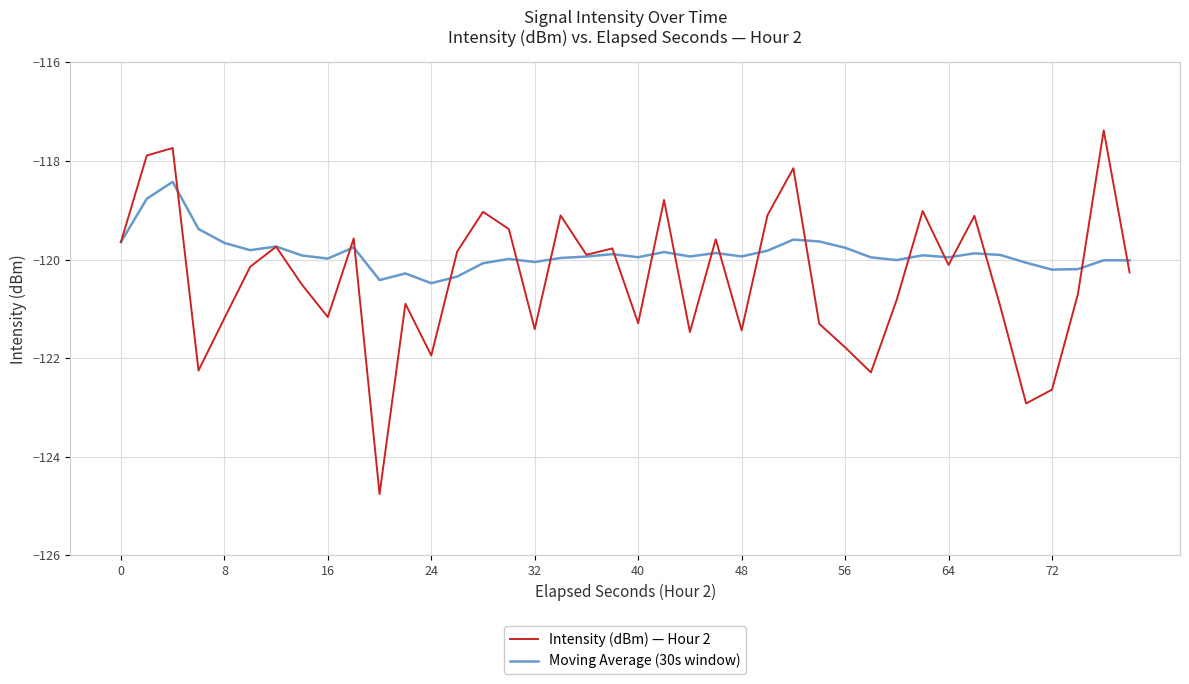

What is the highest value of the Moving Average (30s window) series?

-118.4